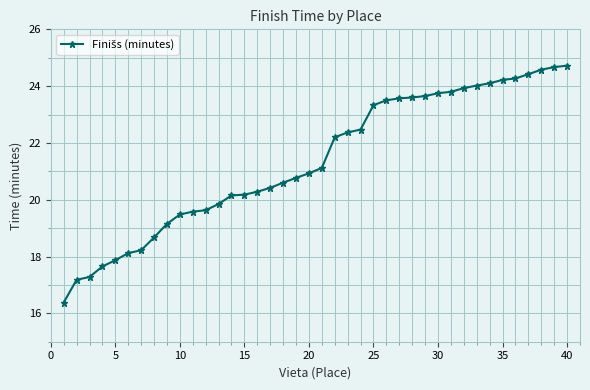

What is the minimum value shown in the chart?

16.4